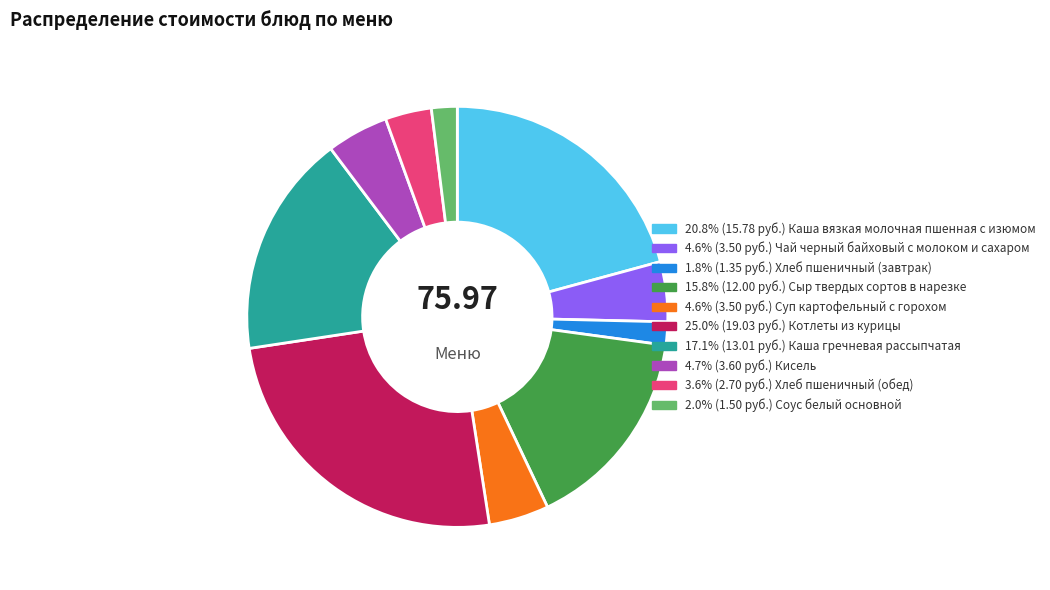

Does any single category account for the majority?

No